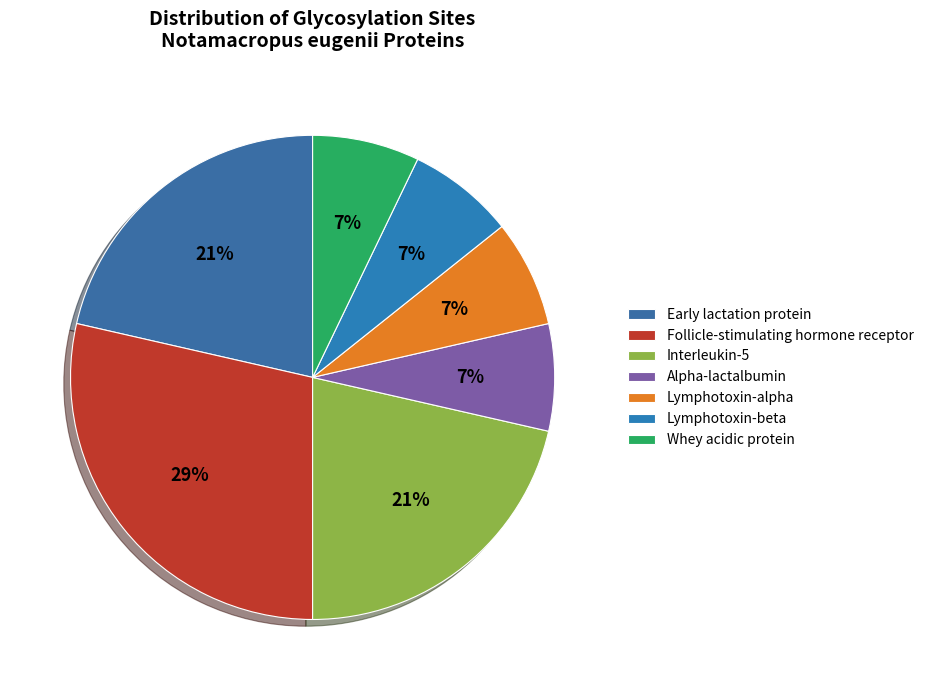

What is the largest slice in the pie chart?

Follicle-stimulating hormone receptor